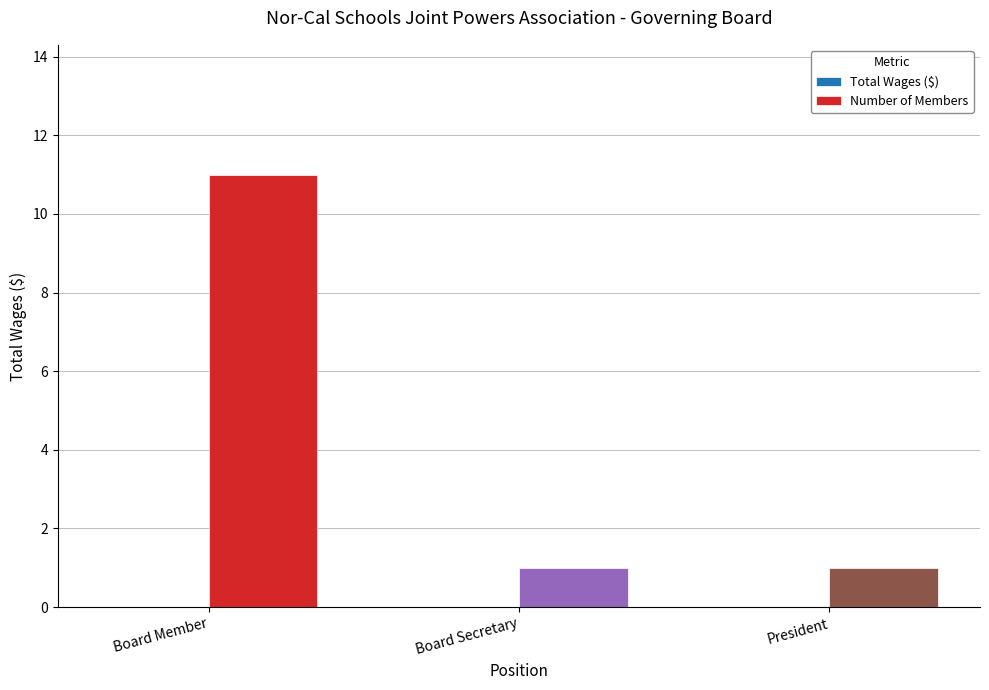

What is the label of the 1st bar from the right?

President